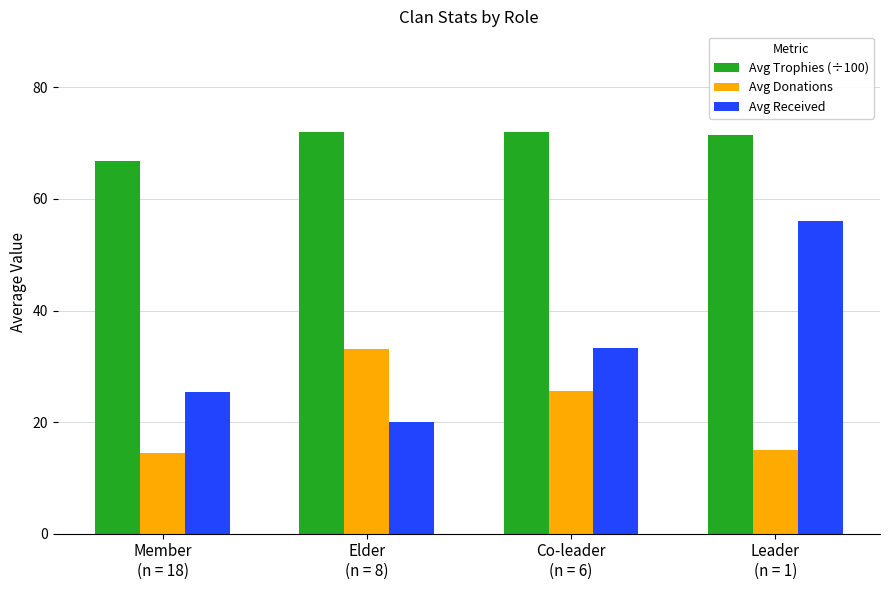

How many bars are there in total?

12